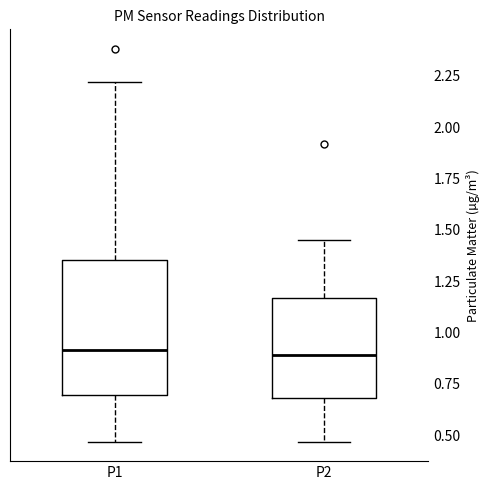

Reading left to right, transcribe this box plot: for each box, give where its median line is, the range the box spans, and where its two whiskers end, as read against the y-axis. The values are not printed on the chart, so give them approximately, as read against the axis.

P1: median 0.90, box 0.70 to 1.35, whiskers 0.45 to 2.20
P2: median 0.90, box 0.70 to 1.15, whiskers 0.45 to 1.45